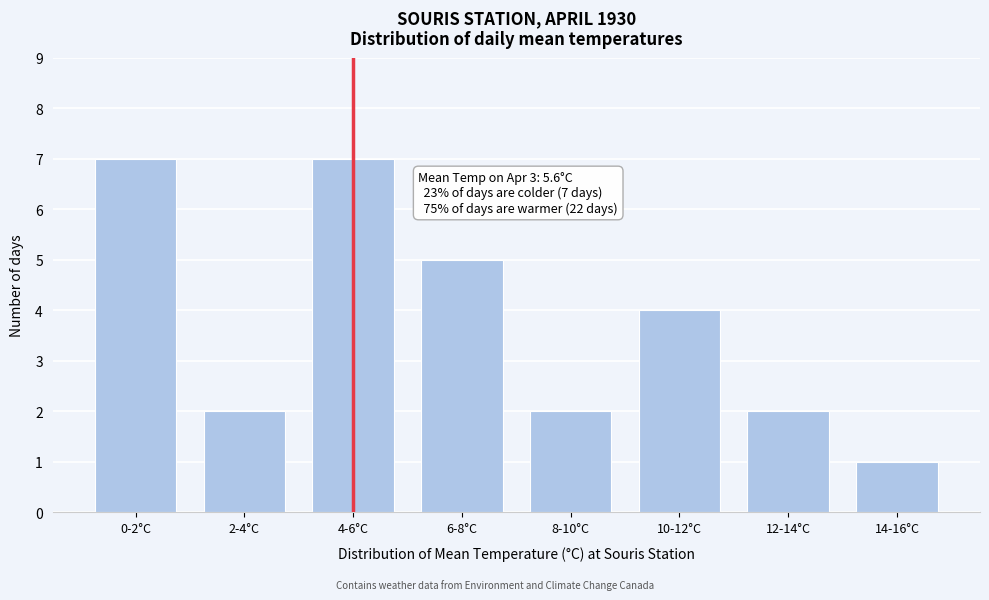

Reading left to right, list all the values displayed in this chart.

7	2	7	5	2	4	2	1